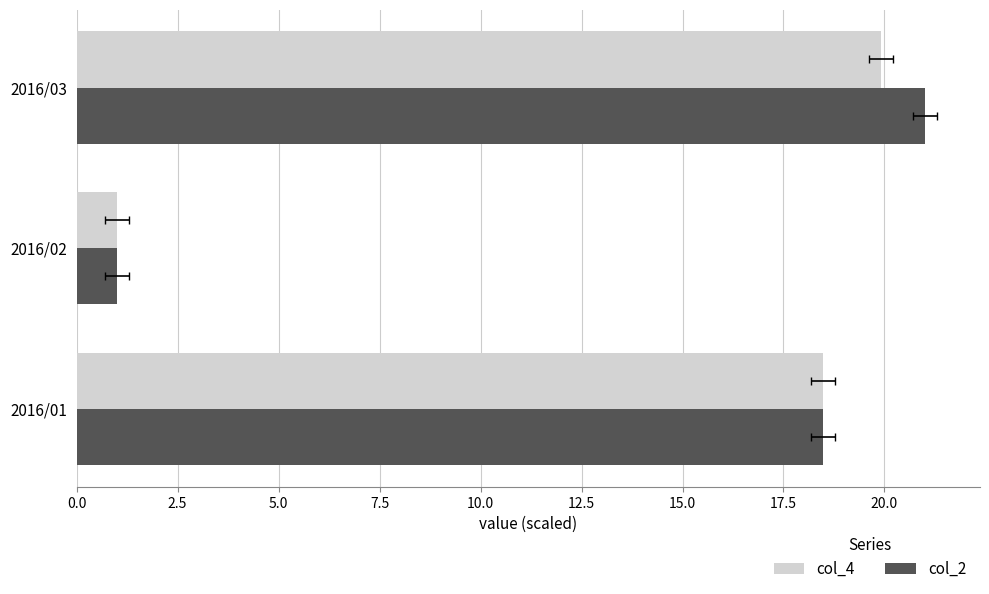

How many distinct data groups are displayed?

2